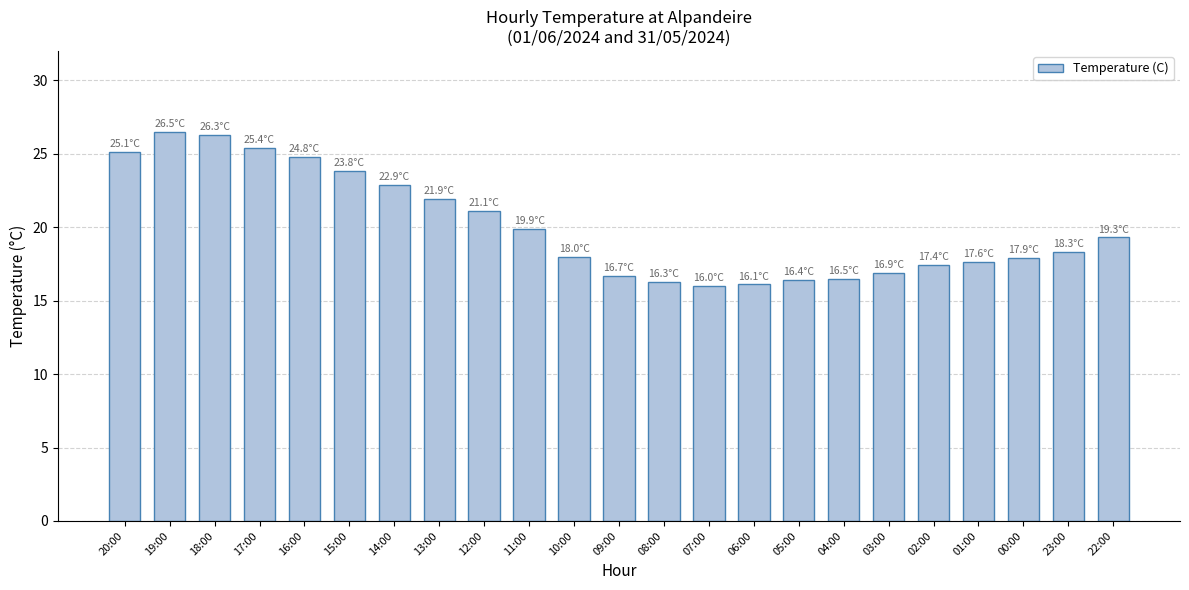

What is the label of the 13th bar from the left?

08:00